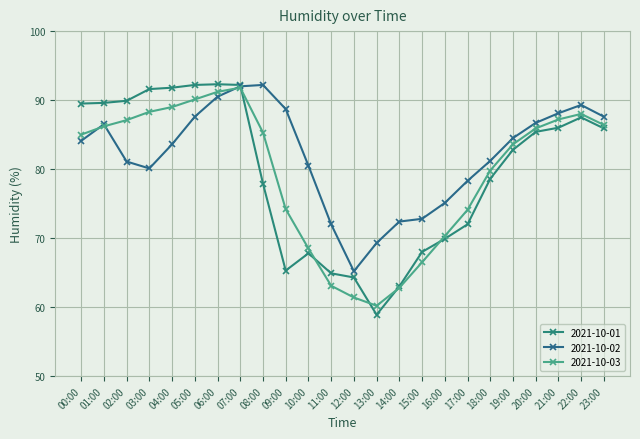

What is the difference between the highest and lowest values at 19:00?

1.7